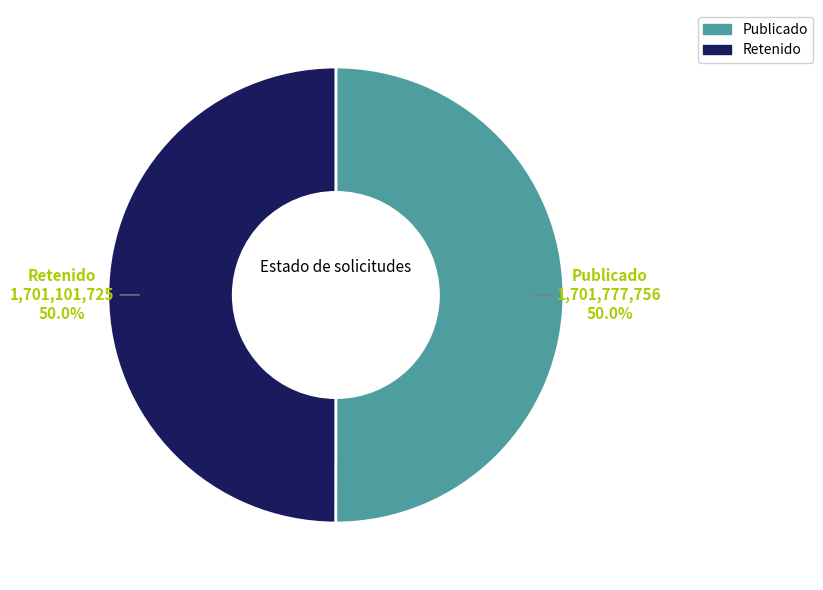

Is there any slice that represents more than half of the pie?

Yes